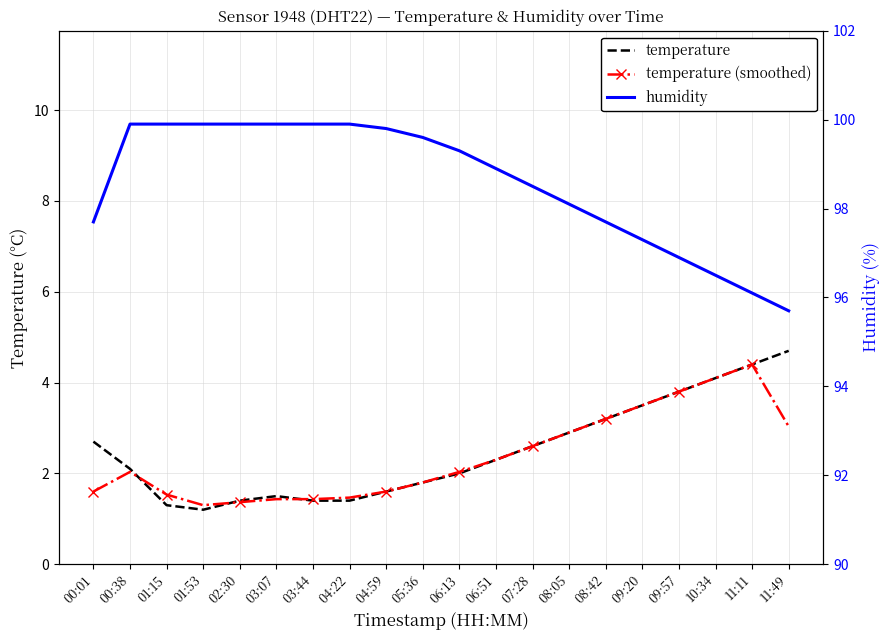

How many lines are shown in the chart?

3